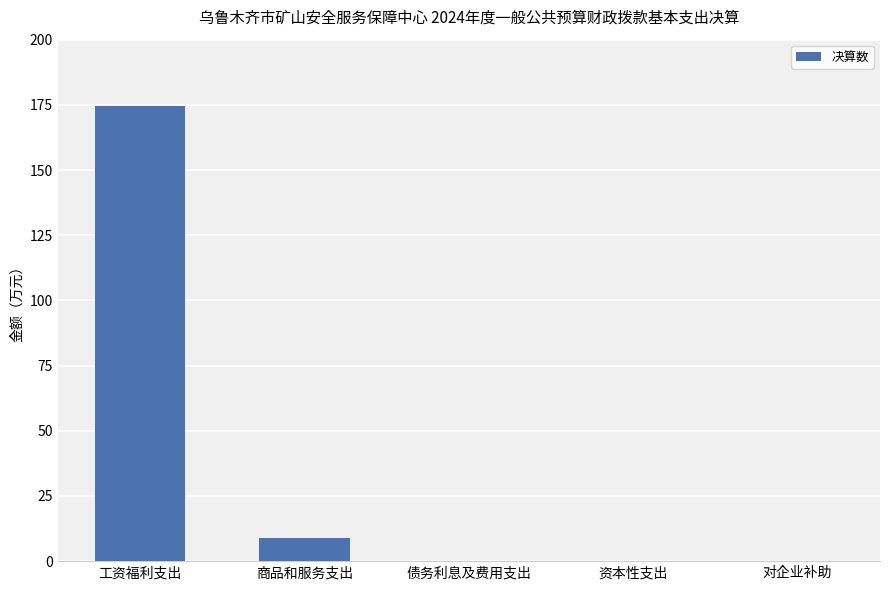

Which label corresponds to the largest value in the chart?

工资福利支出